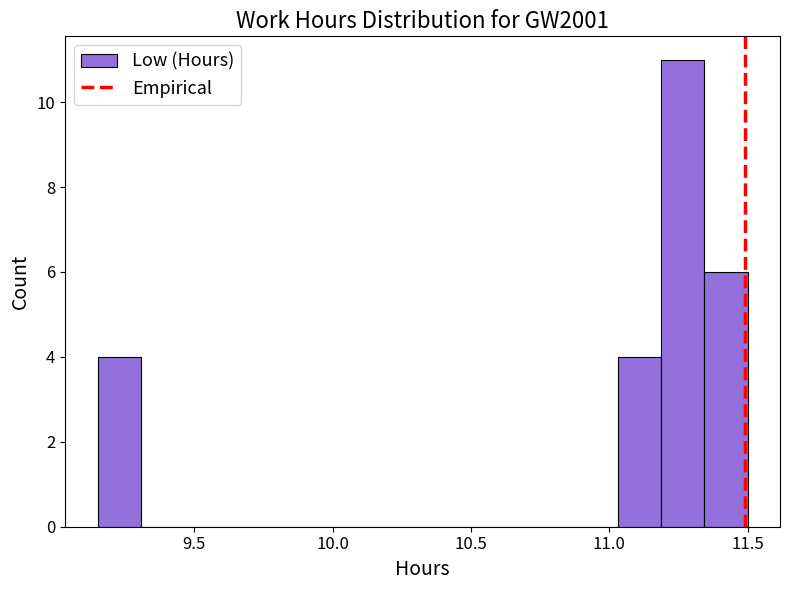

Around what value on the x-axis is the tallest bar? Give the approximate position of its centre, as read against the axis.

11.25